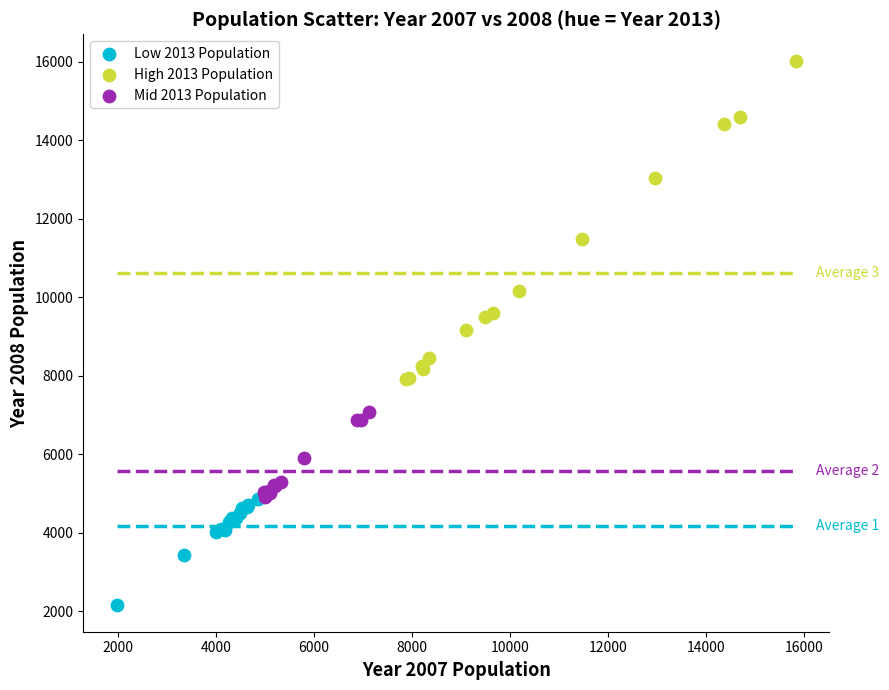

Which series reaches the minimum Y coordinate?

Low 2013 Population